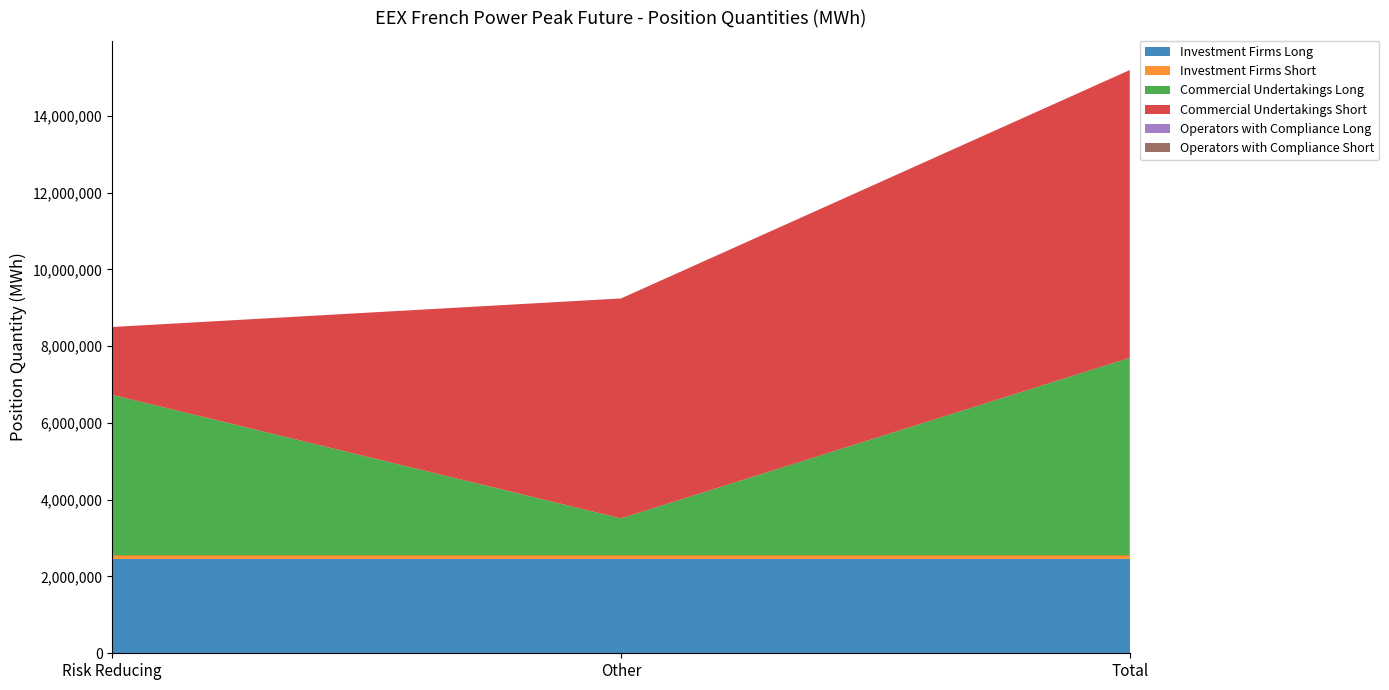

Reading left to right, extract all data points from this chart.

Investment Firms Long: Risk Reducing=2451816	Other=2451816	Total=2451816
Investment Firms Short: Risk Reducing=96768	Other=96768	Total=96768
Commercial Undertakings Long: Risk Reducing=4182552	Other=964968	Total=5147520
Commercial Undertakings Short: Risk Reducing=1766328	Other=5727816	Total=7494144
Operators with Compliance Long: Risk Reducing=0	Other=0	Total=0
Operators with Compliance Short: Risk Reducing=0	Other=0	Total=0